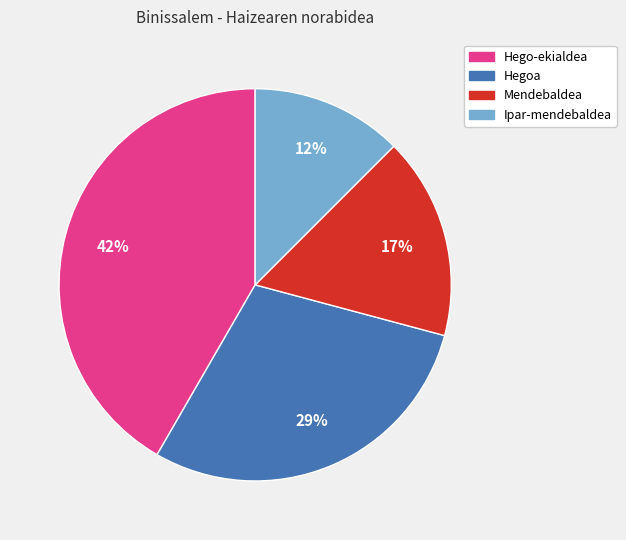

To the nearest percent, what is the difference between the Mendebaldea and Hego-ekialdea slice percentages?

25%